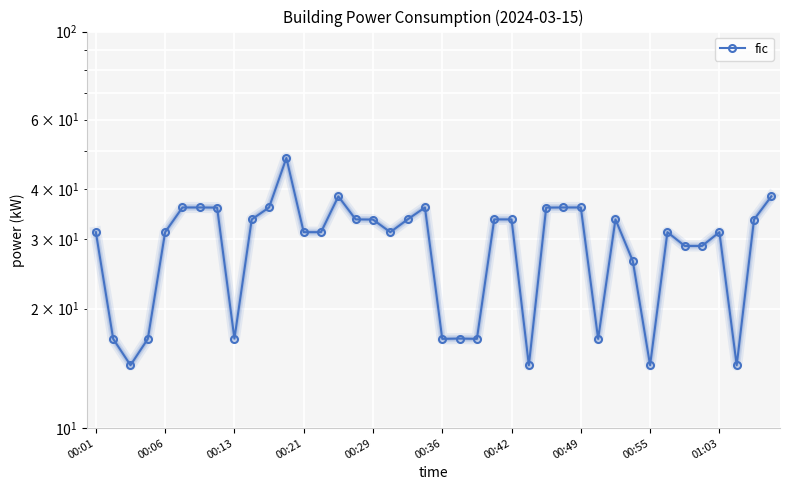

What is the difference between the maximum and second lowest values?

33.6